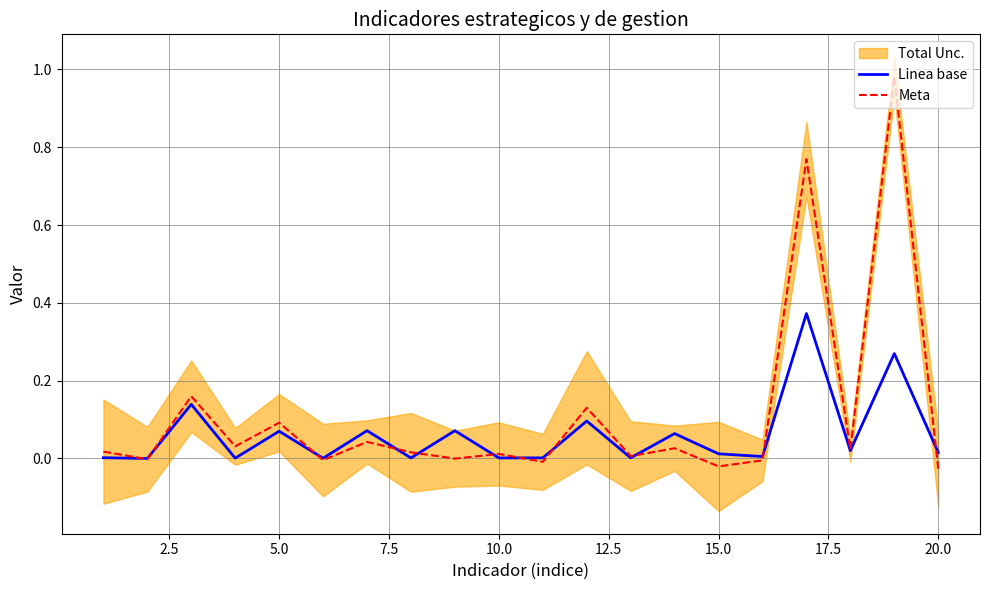

True or false: Meta has more than 2 interior local peaks.

True